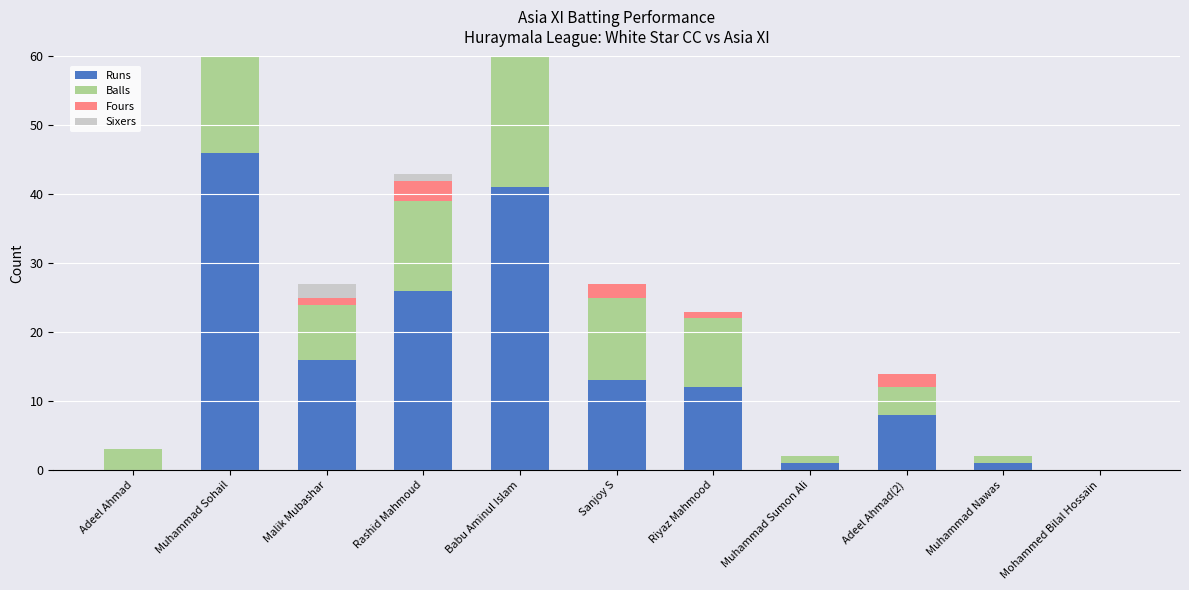

How many bars are there in total?

44